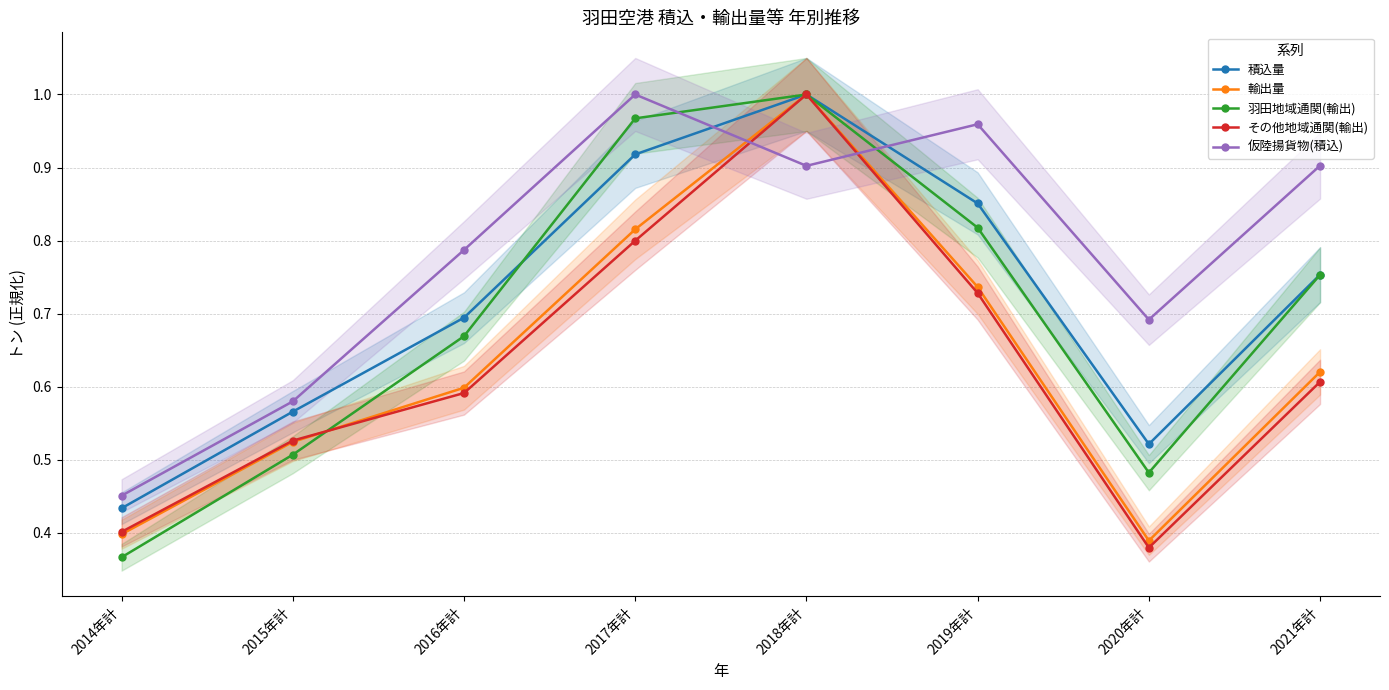

What is the label of the 3rd point from the right?

2019年計